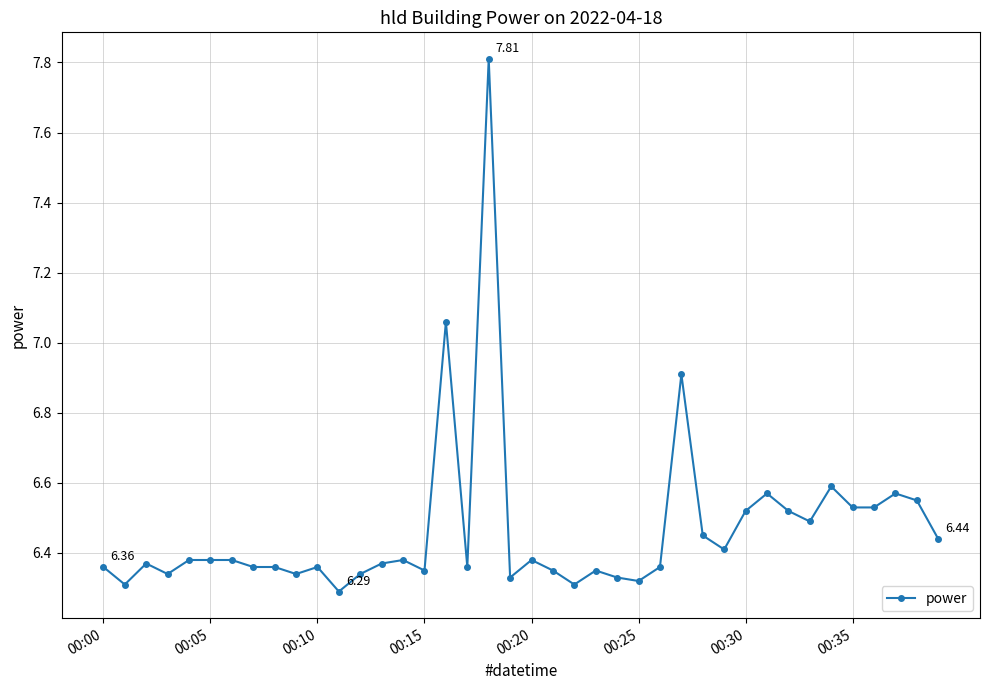

True or false: the data has more than 0 interior local peaks.

True